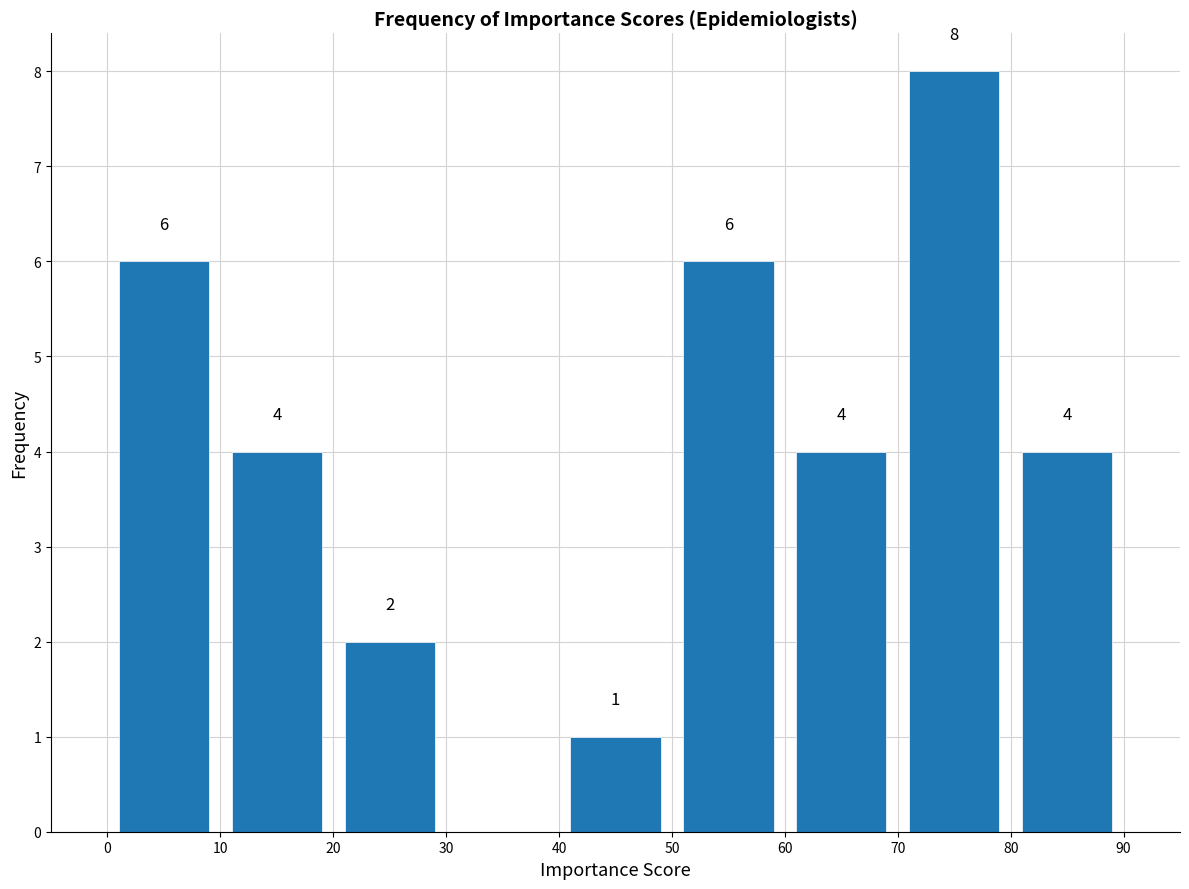

Which range on the x-axis has the tallest bar?

70 to 80